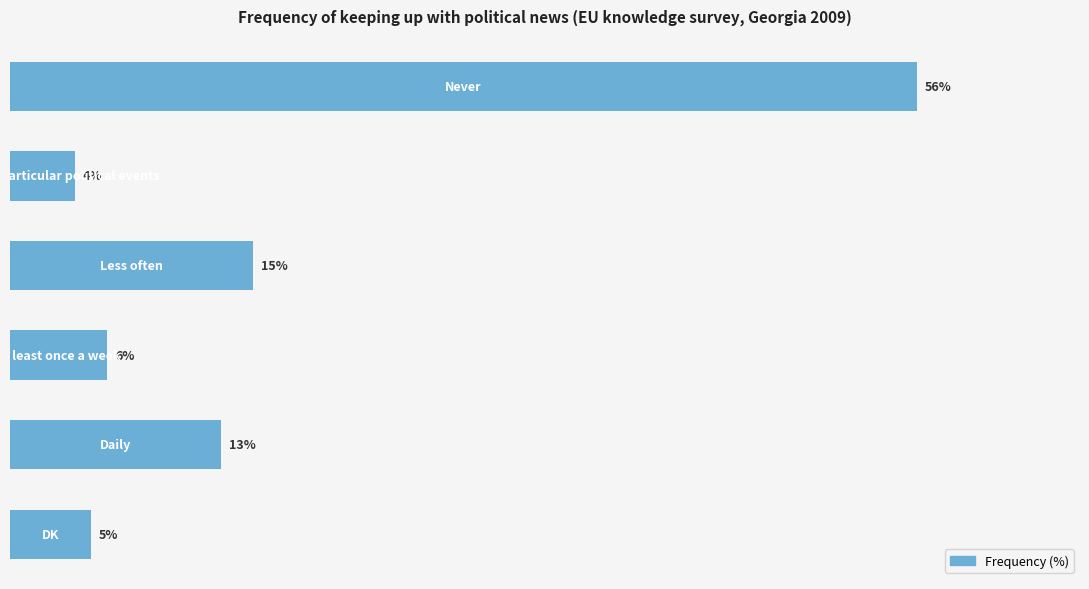

Are the bars horizontal?

Yes